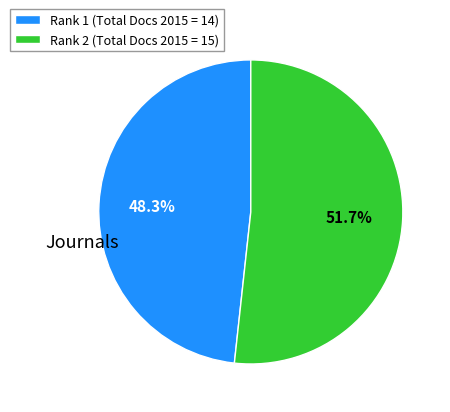

Does Rank 2 (Total Docs 2015 = 15) account for over 50% of the chart?

Yes